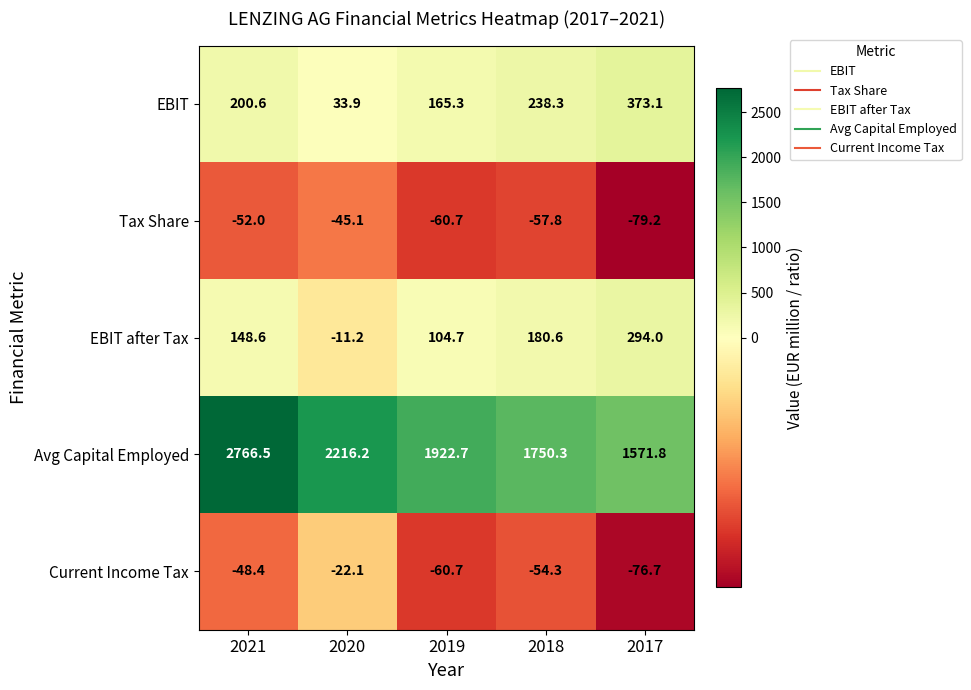

Rank the series by their maximum value, from highest to lowest.

Avg Capital Employed, EBIT, EBIT after Tax, Current Income Tax, Tax Share